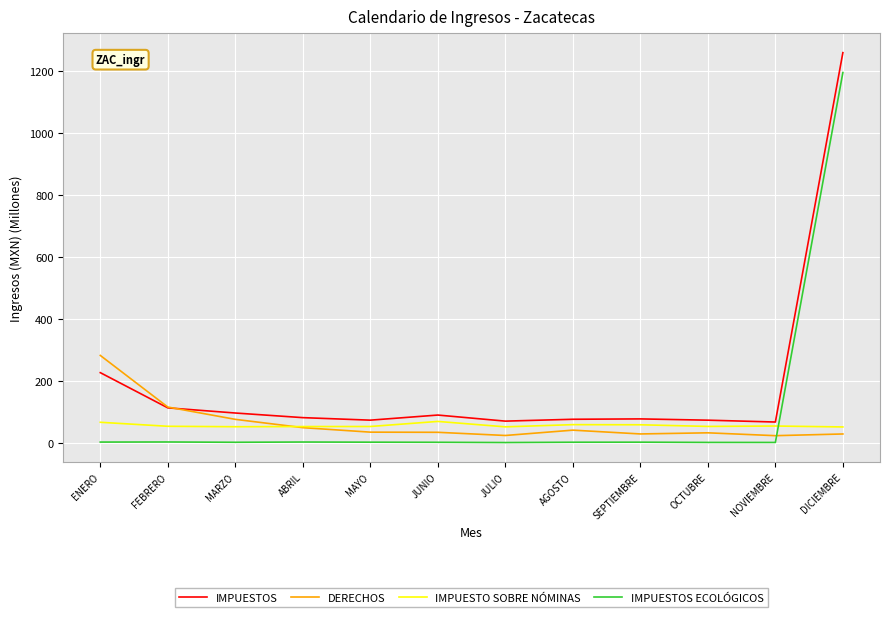

True or false: IMPUESTOS ECOLÓGICOS and DERECHOS cross at least once.

True